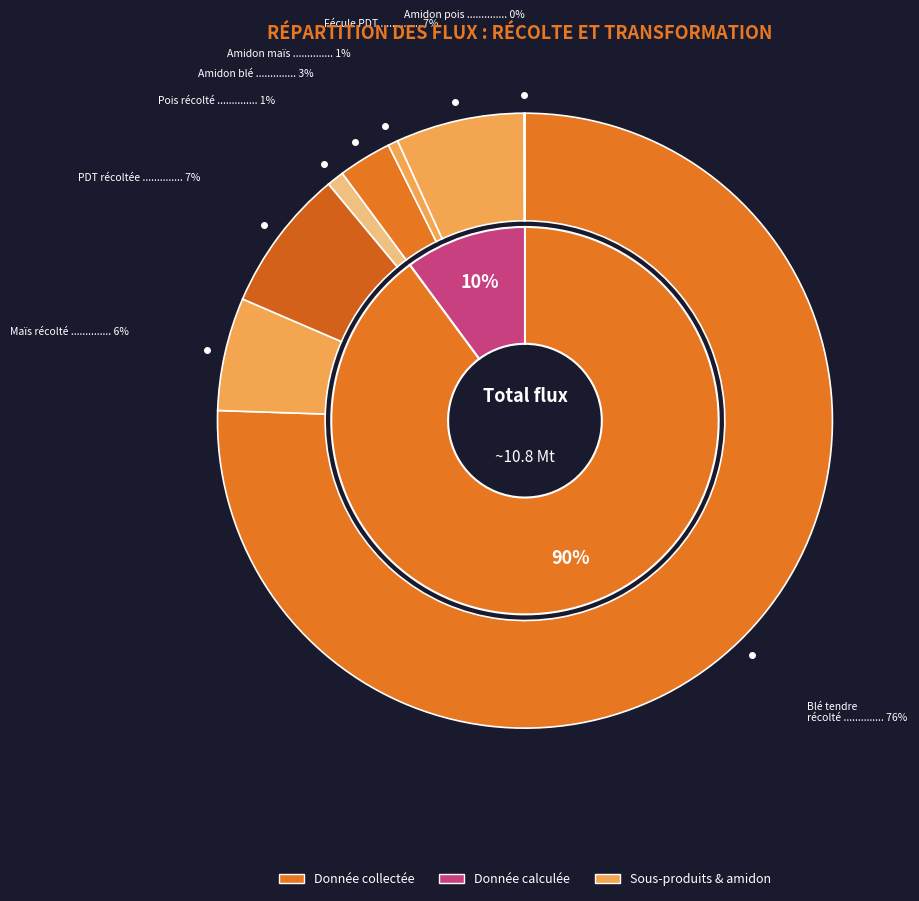

What is the change in value from Donnée collectée to Amidon de maïs?

-7011000